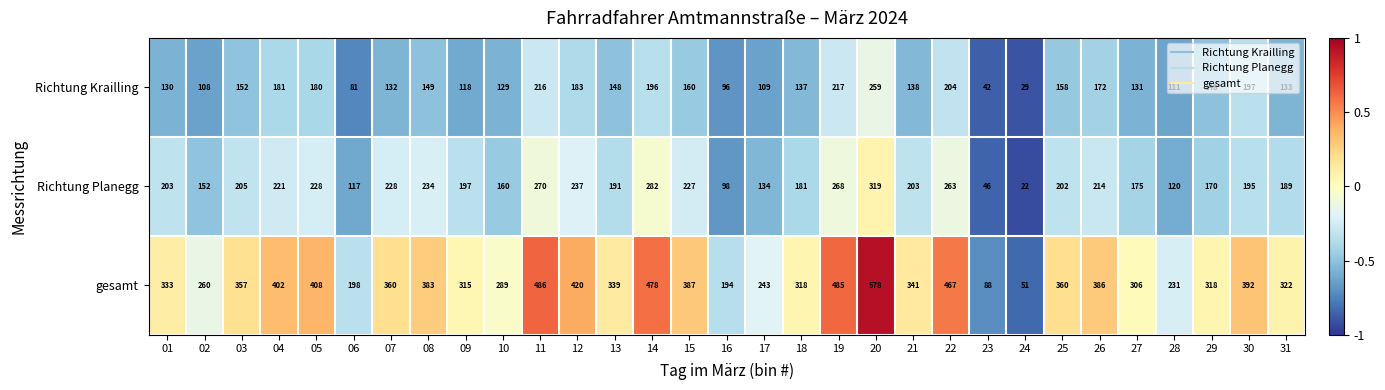

Which series has the largest range (max minus min)?

gesamt